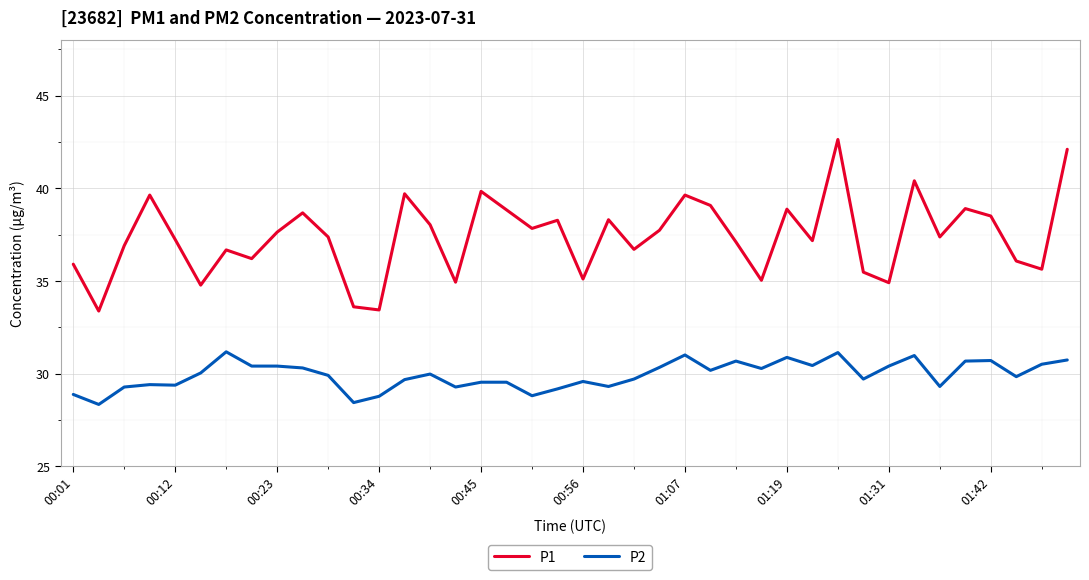

True or false: P2 and P1 intersect in this chart.

False